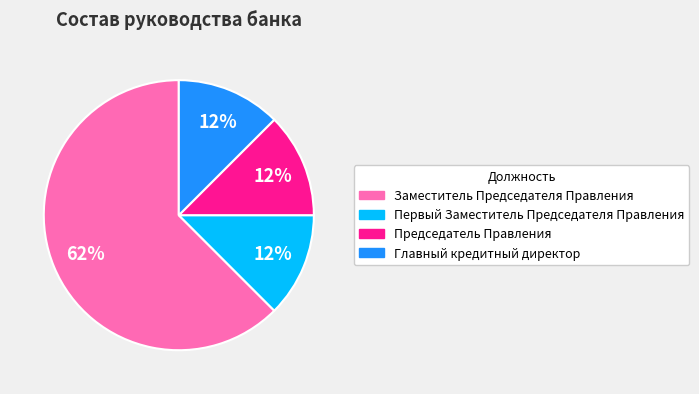

What is the largest slice in the pie chart?

Заместитель Председателя Правления